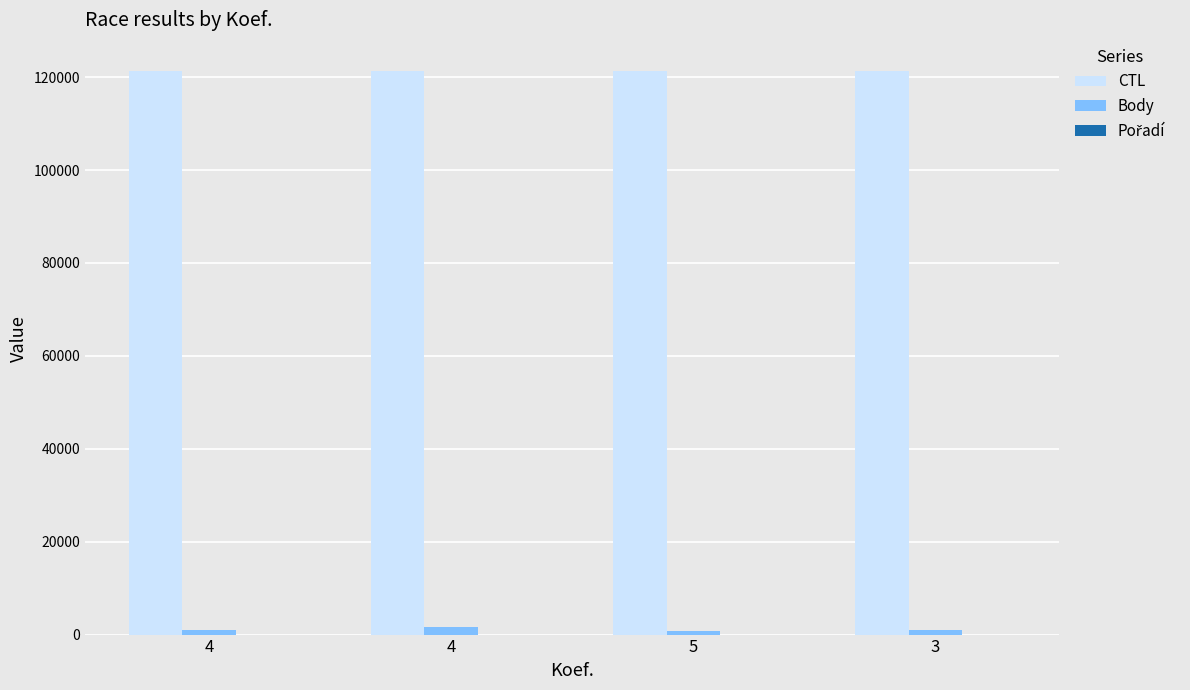

Rank the series by their maximum value, from lowest to highest.

Pořadí, Body, CTL